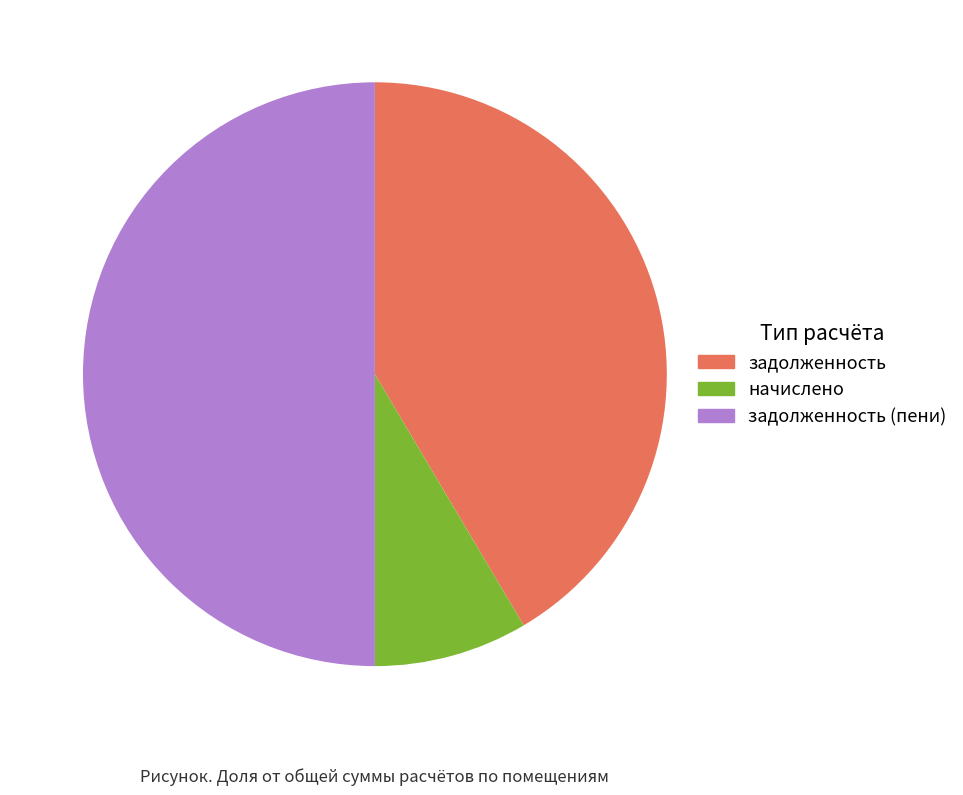

How many slices are in this pie chart?

3